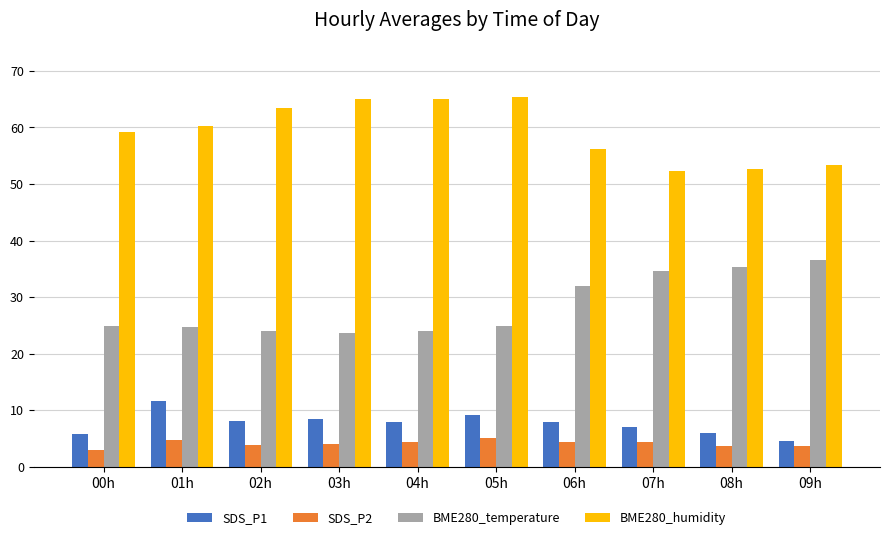

What is the spread (max minus min) of values at 08h?

49.0